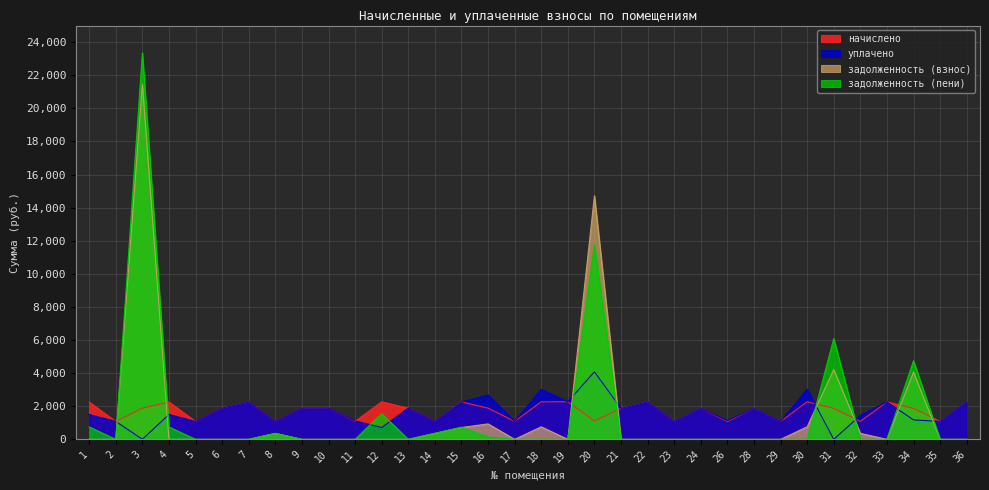

Reading left to right, what are all the values shown in this chart?

начислено: 1=2252.8	2=1080.3	3=1887.8	4=2252.8	5=1080.3	6=1887.8	7=2252.8	8=1080.3	9=1887.8	10=1884.1	11=1087.7	12=2267.5	13=1884.1	14=1087.7	15=2267.5	16=1884.1	17=1087.7	18=2267.5	19=2271.2	20=1113.5	21=1869.3	22=2271.2	23=1080.3	24=1869.3	26=1080.3	28=1869.3	29=1084.0	30=2271.2	31=1873.0	32=1084.0	33=2263.8	34=1869.3	35=1084.0	36=2263.8
уплачено: 1=1501.8	2=1080.3	3=4.2	4=1501.8	5=1080.3	6=1887.8	7=2252.8	8=1080.3	9=1887.8	10=1884.1	11=1111.6	12=716.0	13=1884.1	14=1087.7	15=2247.8	16=2676.9	17=1087.7	18=3016.9	19=2271.2	20=4079.9	21=1869.3	22=2271.2	23=1080.3	24=1869.3	26=1132.7	28=1869.3	29=1084.0	30=3028.2	31=0.0	32=1445.3	33=2263.8	34=1173.2	35=1084.0	36=2263.8
задолженность (взнос): 1=0.0	2=0.0	3=21461.7	4=0.0	5=0.0	6=0.0	7=0.0	8=360.1	9=0.0	10=0.0	11=0.0	12=0.0	13=0.0	14=362.6	15=713.8	16=933.6	17=0.0	18=755.8	19=0.0	20=14713.2	21=0.0	22=0.0	23=0.0	24=0.0	26=0.0	28=0.0	29=0.0	30=757.1	31=4216.1	32=361.3	33=0.0	34=4056.4	35=0.0	36=0.0
задолженность (пени): 1=750.9	2=0.0	3=23345.2	4=750.9	5=0.0	6=0.0	7=0.0	8=360.1	9=0.0	10=0.0	11=0.0	12=1551.6	13=0.0	14=362.6	15=733.5	16=140.7	17=0.0	18=6.5	19=0.0	20=11746.8	21=0.0	22=0.0	23=0.0	24=0.0	26=0.0	28=0.0	29=0.0	30=0.0	31=6089.1	32=0.0	33=0.0	34=4752.4	35=0.0	36=0.0